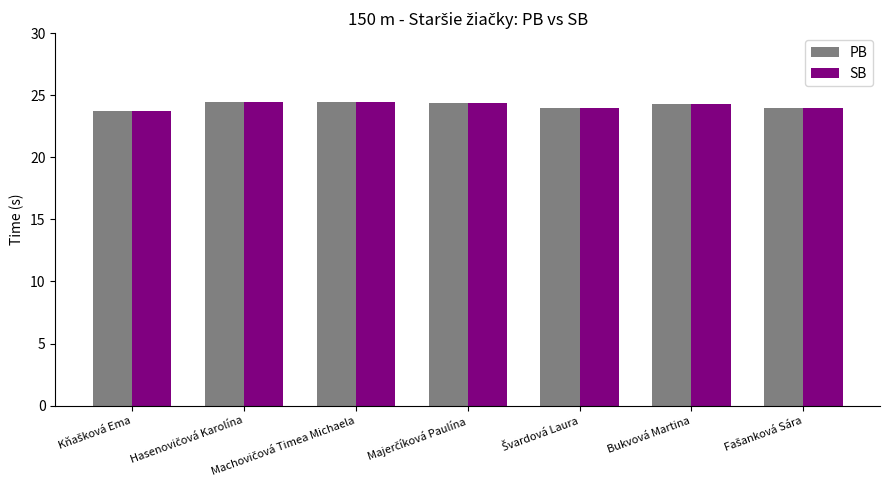

The value of SB at Bukvová Martina is 24.3. True or false?

True